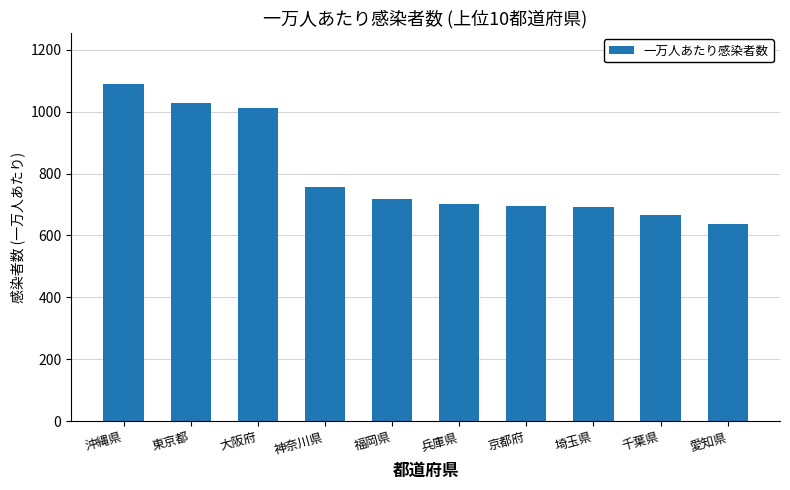

What is the difference between the second highest and second lowest values?

359.7